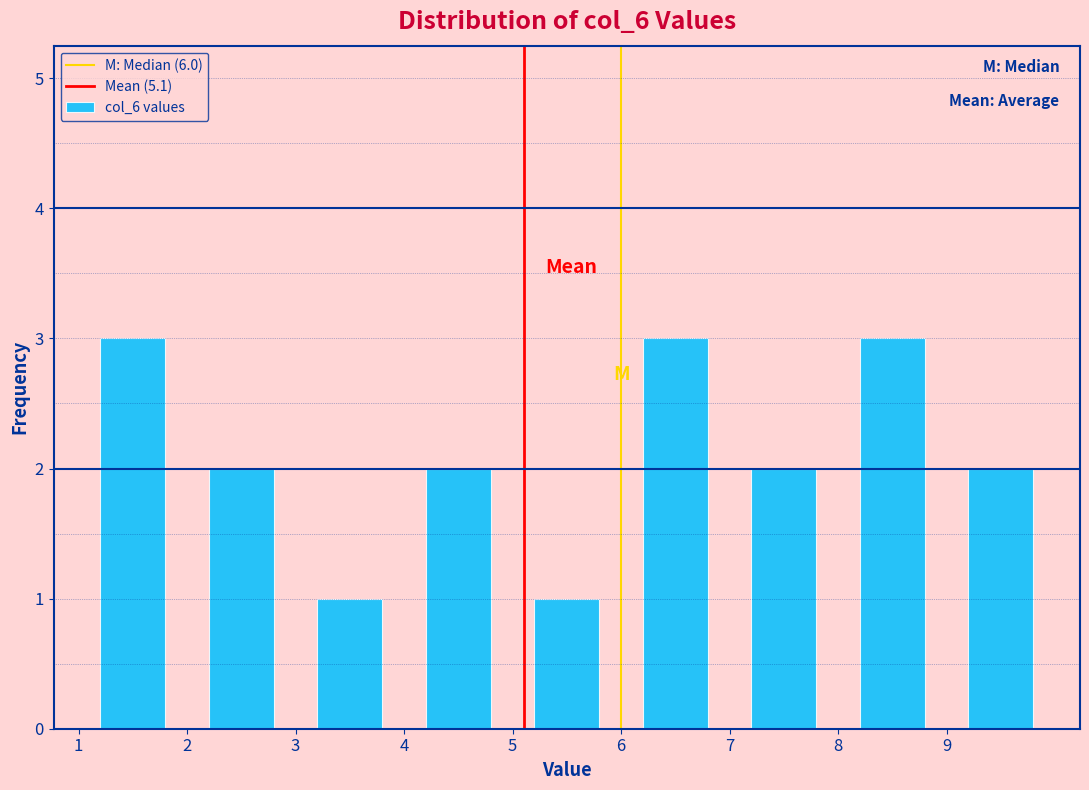

Reading left to right, transcribe this chart: for each bar, give the range it covers on the x-axis and its height. The values are not printed on the chart, so give them approximately, as read against the axis.

1 to 2: 3
2 to 3: 2
3 to 4: 1
4 to 5: 2
5 to 6: 1
6 to 7: 3
7 to 8: 2
8 to 9: 3
9 to 10: 2